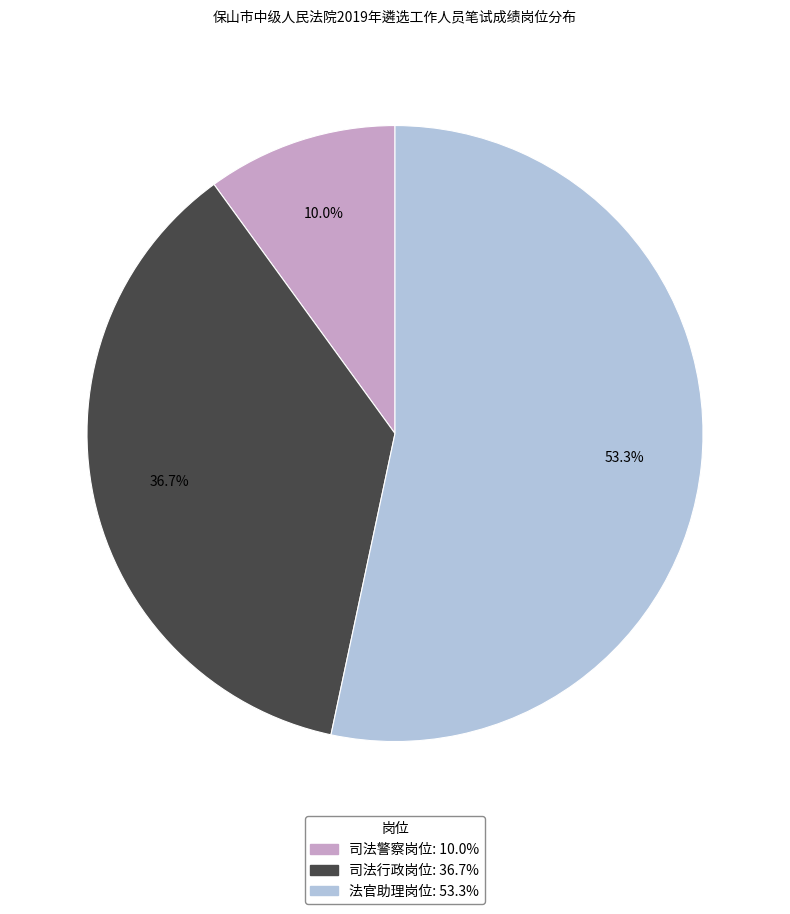

Which category has the smallest portion of the pie?

司法警察岗位